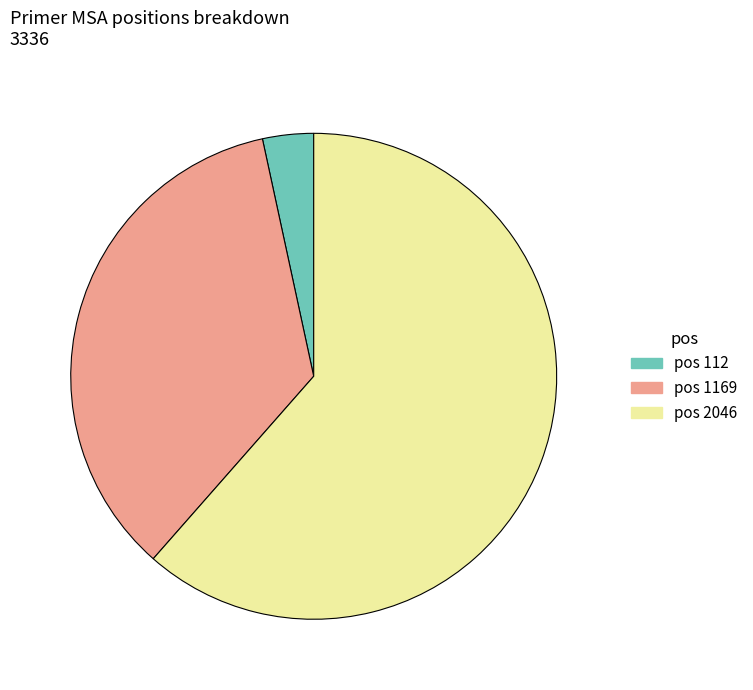

Which slice is the largest?

pos 2046